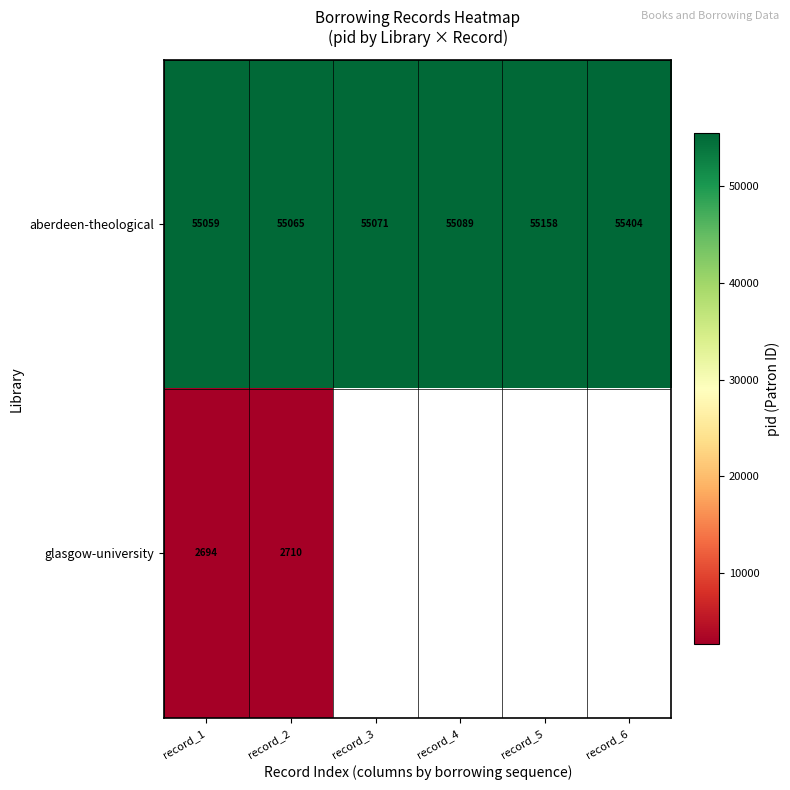

What is the sum of all aberdeen-theological values?

330846